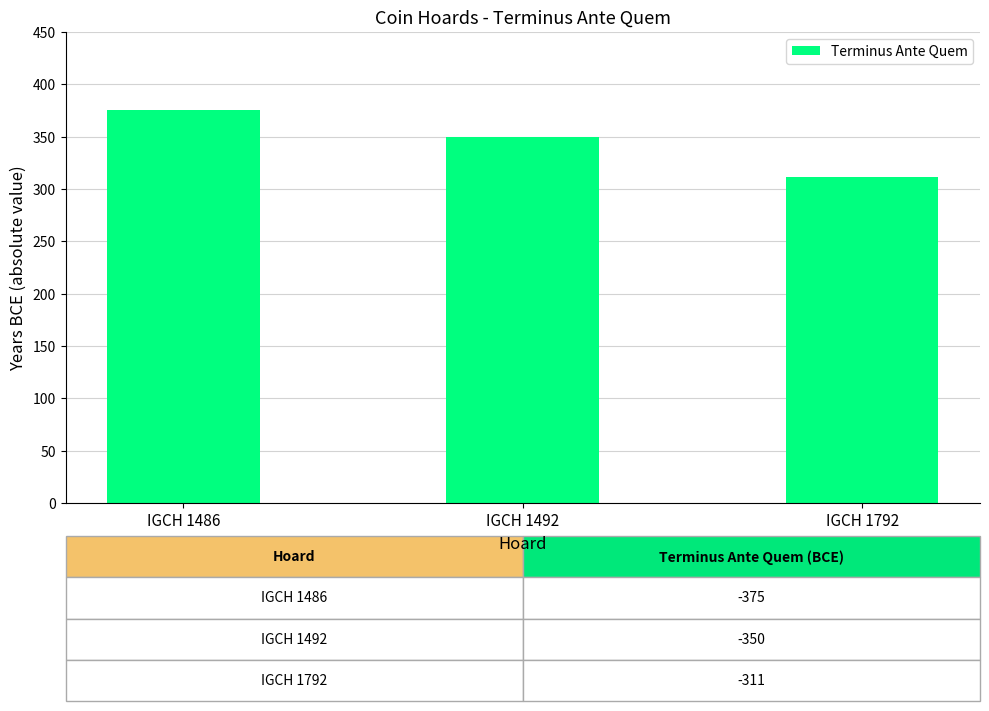

Reading right to left, what are all the values shown in this chart?

IGCH 1792=311	IGCH 1492=350	IGCH 1486=375